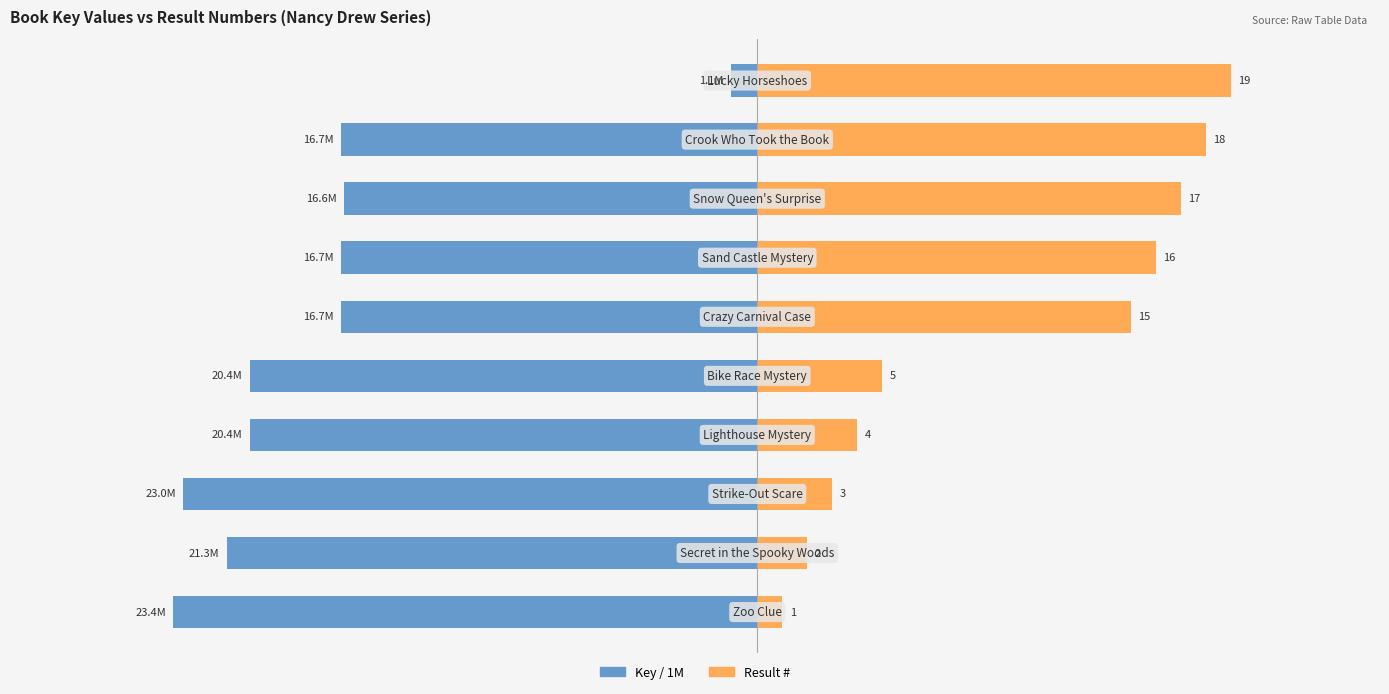

How many values in the Left (Key / 1e6) series exceed -16?

1